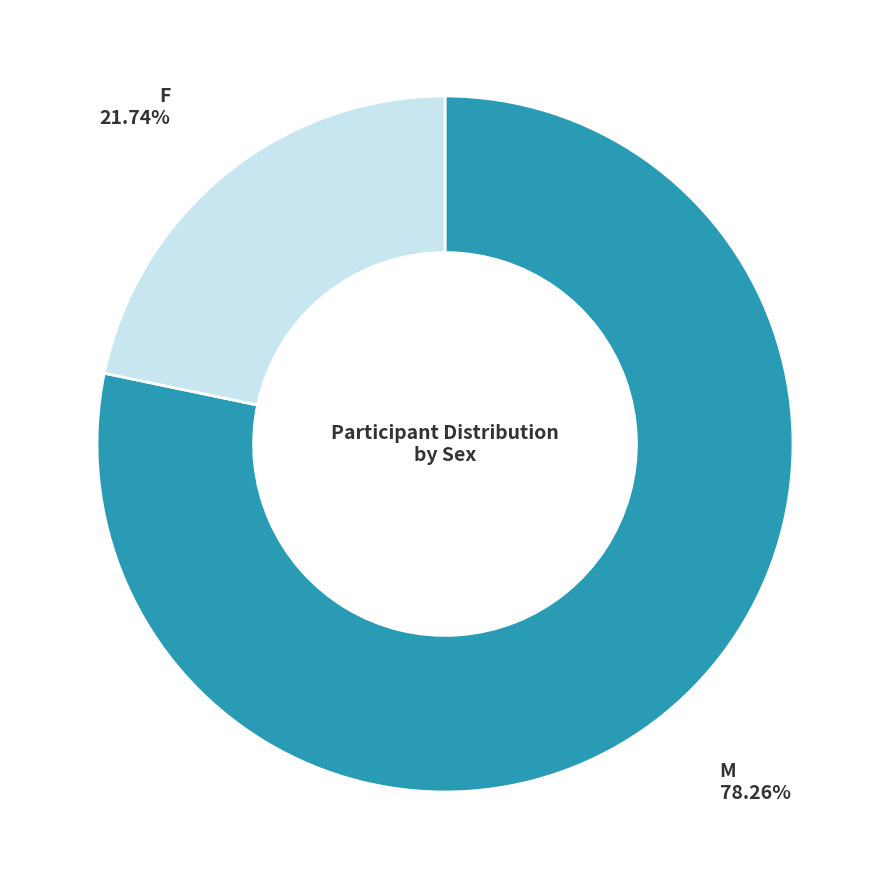

Is there any slice that represents more than half of the pie?

Yes